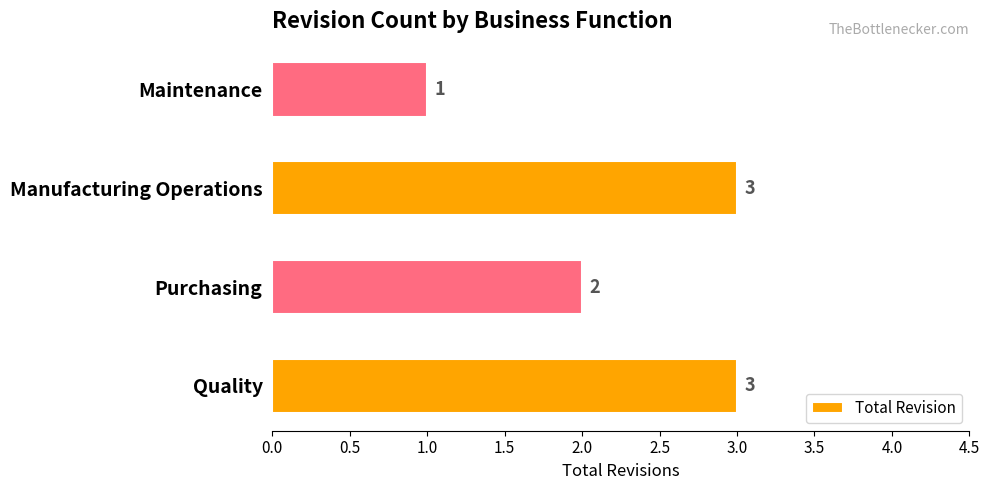

What is the maximum value shown in the chart?

3